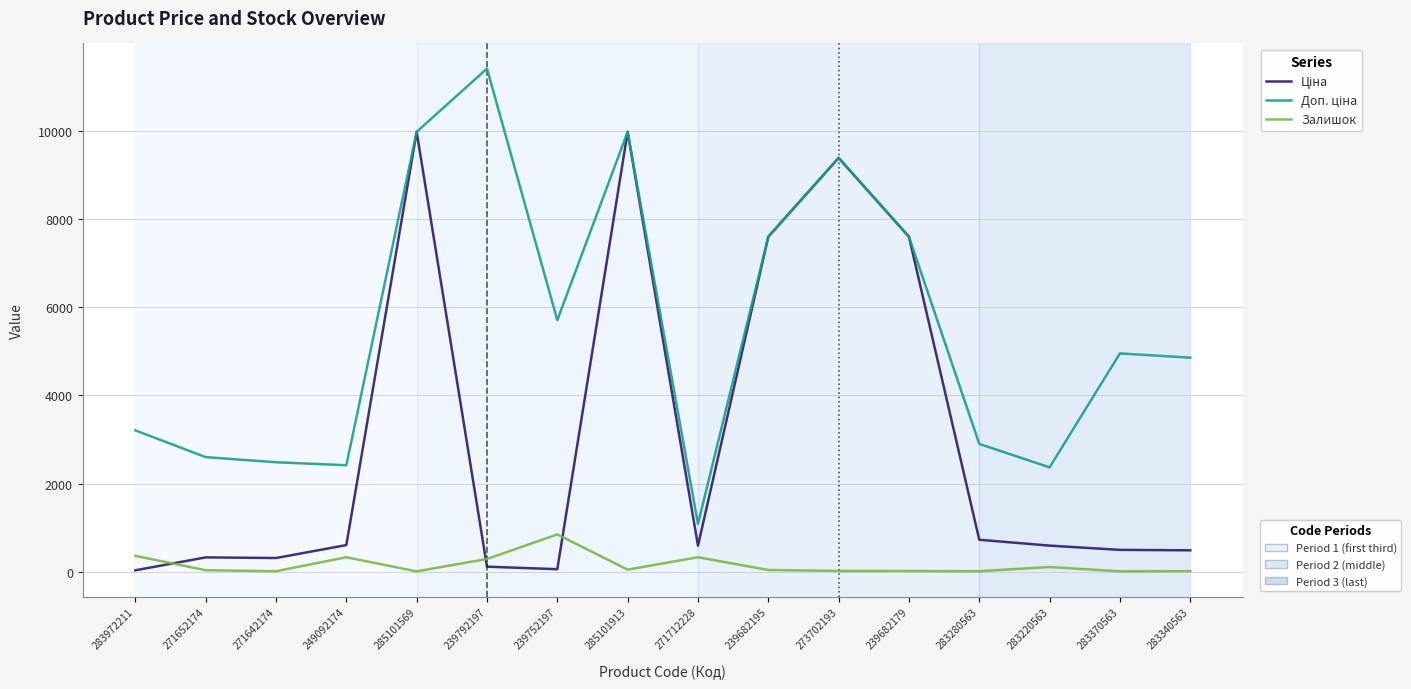

What is the greatest value displayed?

11410.0